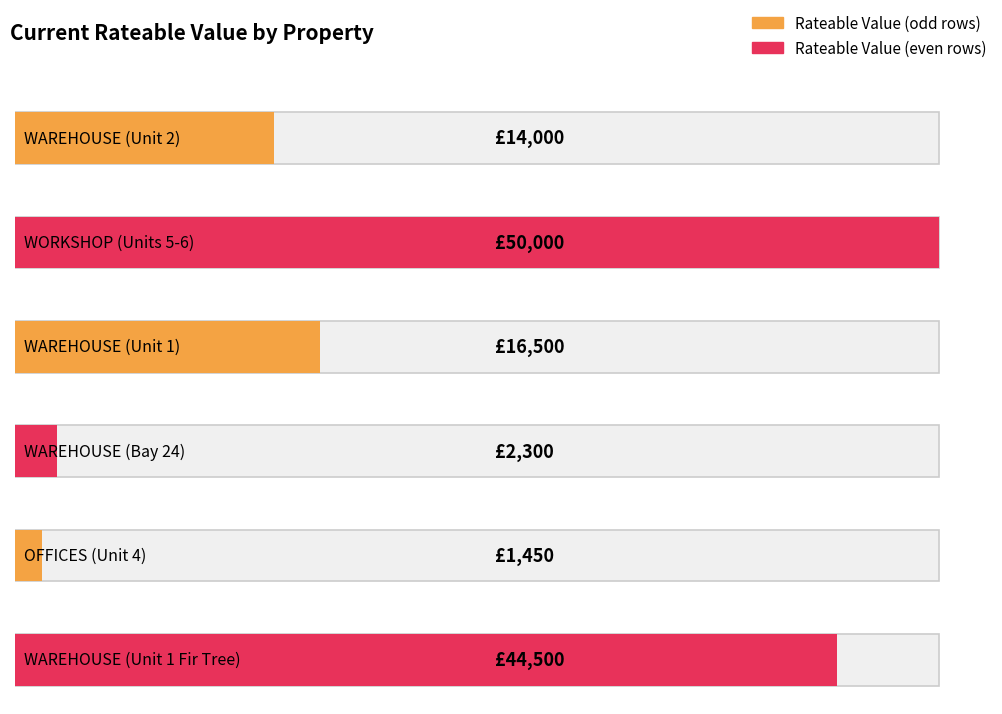

True or false: the data shows 14000 at WAREHOUSE (Unit 2).

True